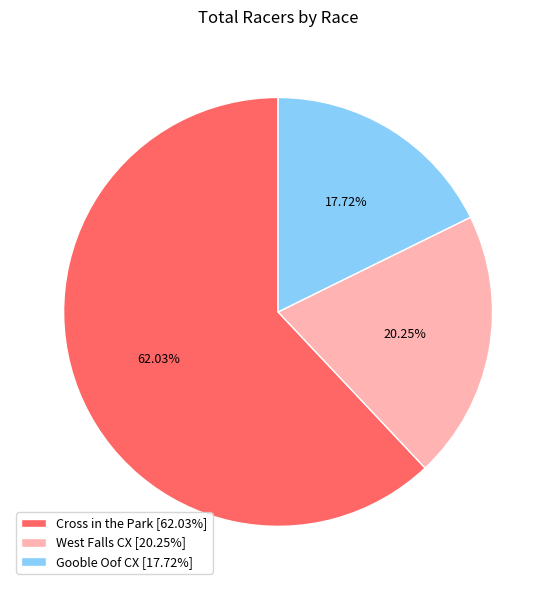

Between Cross in the Park [62.03%] and West Falls CX [20.25%], which is larger?

Cross in the Park [62.03%]